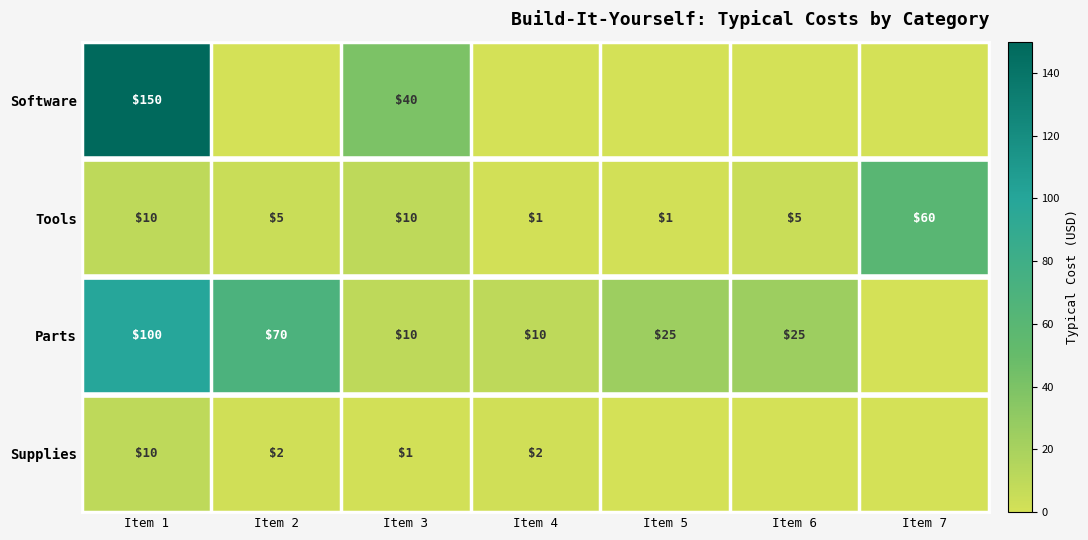

What is the maximum value shown in the chart?

150